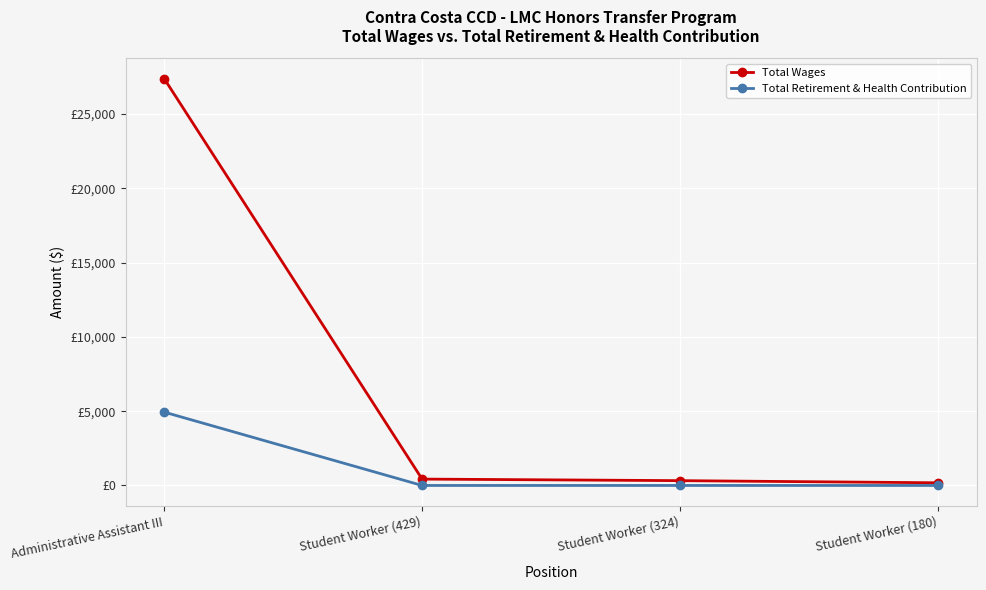

List the series in order of their peak value, lowest first.

Total Retirement & Health Contribution, Total Wages